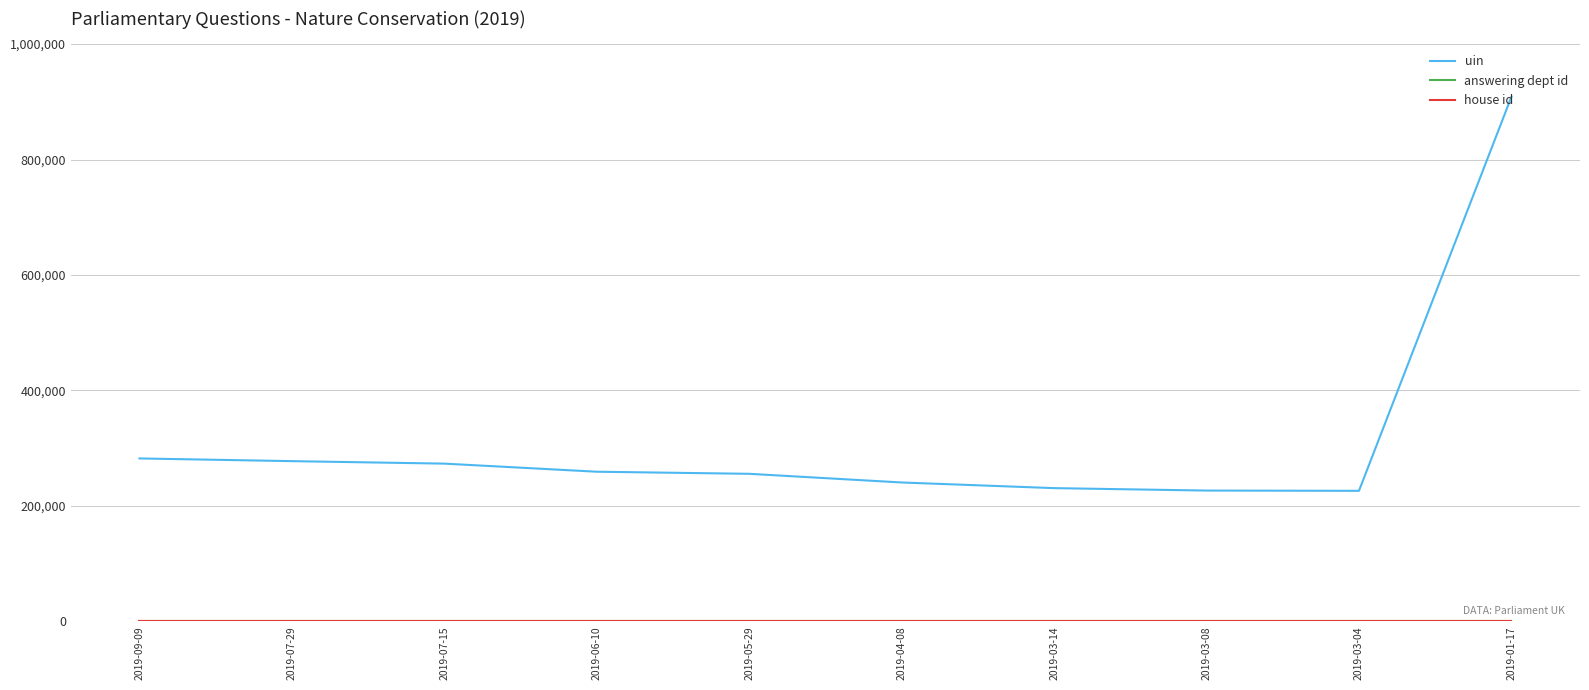

What is the lowest value of the uin series?

226184